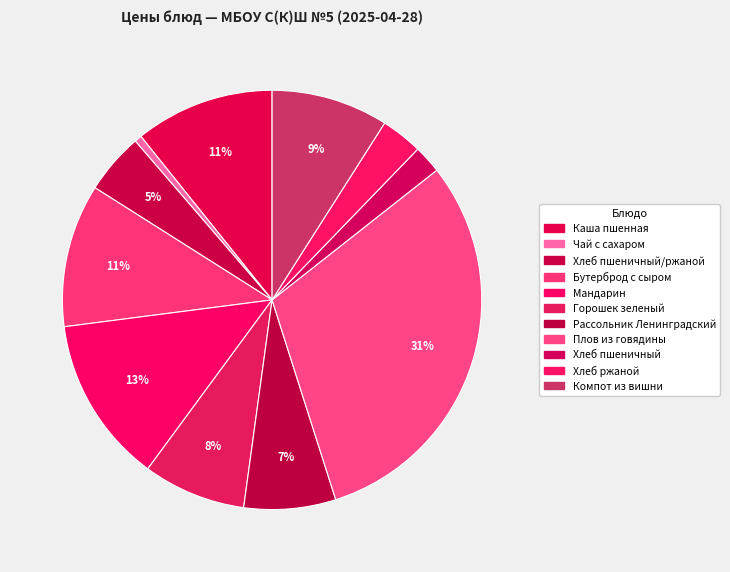

Count the number of slices in the pie.

11